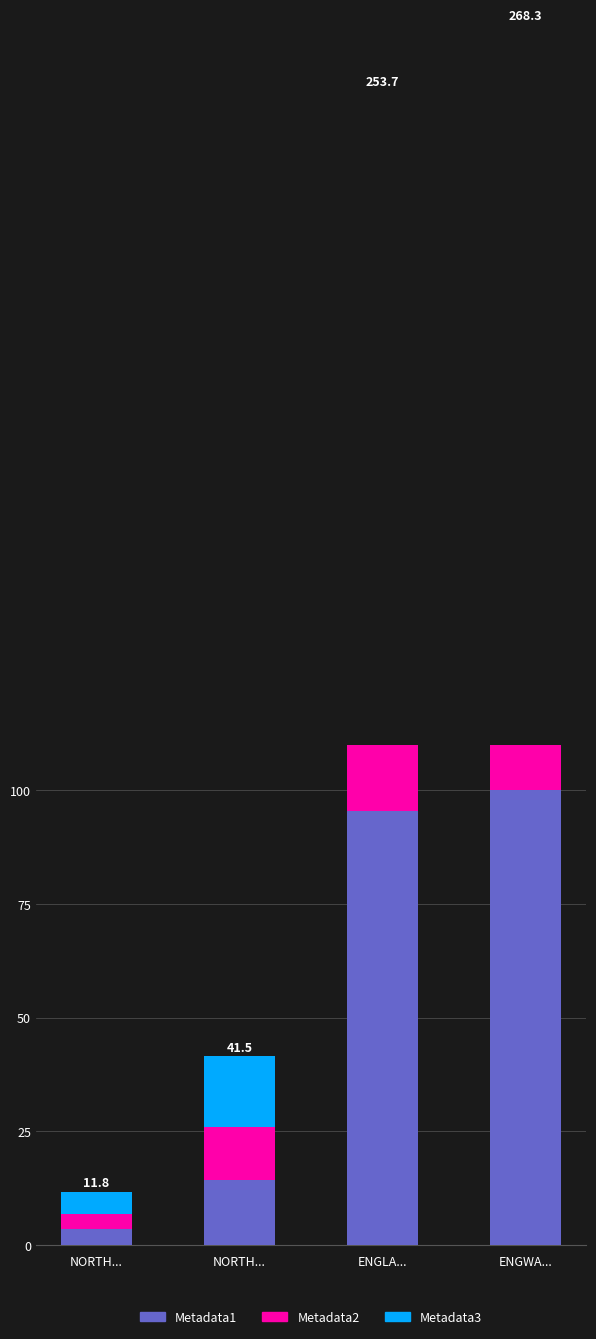

Reading right to left, what are all the values shown in this chart?

Metadata1: ENGWA...=100.0	ENGLA...=95.4	NORTH...=14.4	NORTH...=3.6
Metadata2: ENGWA...=77.9	ENGLA...=73.4	NORTH...=11.7	NORTH...=3.2
Metadata3: ENGWA...=90.4	ENGLA...=84.9	NORTH...=15.5	NORTH...=5.0